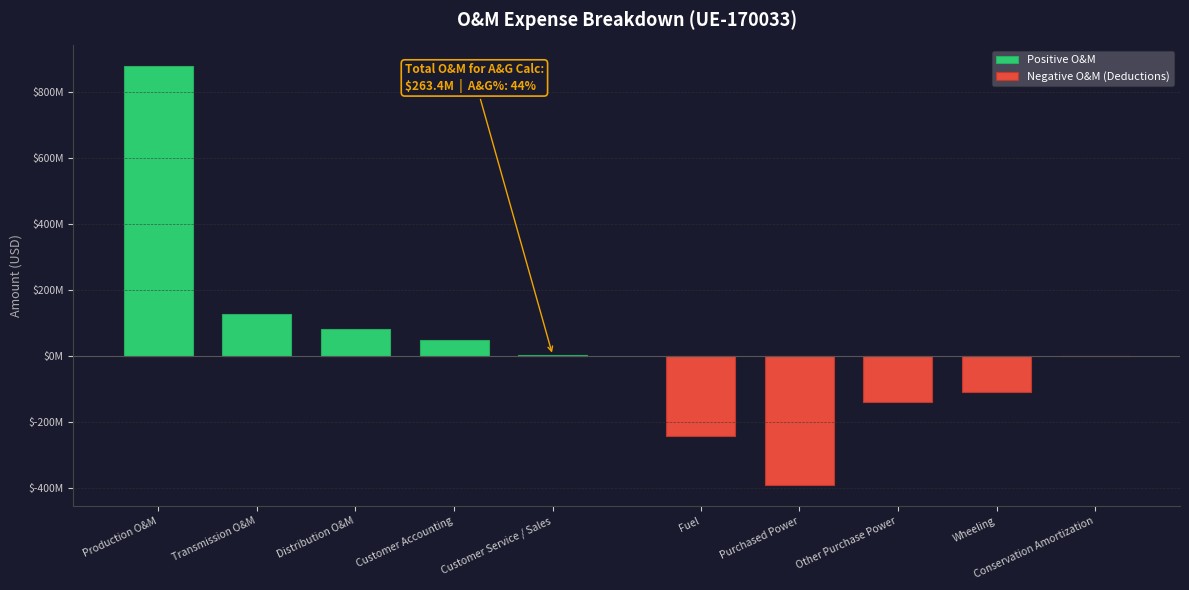

At which label is Positive O&M closest to 440478517?

Transmission O&M